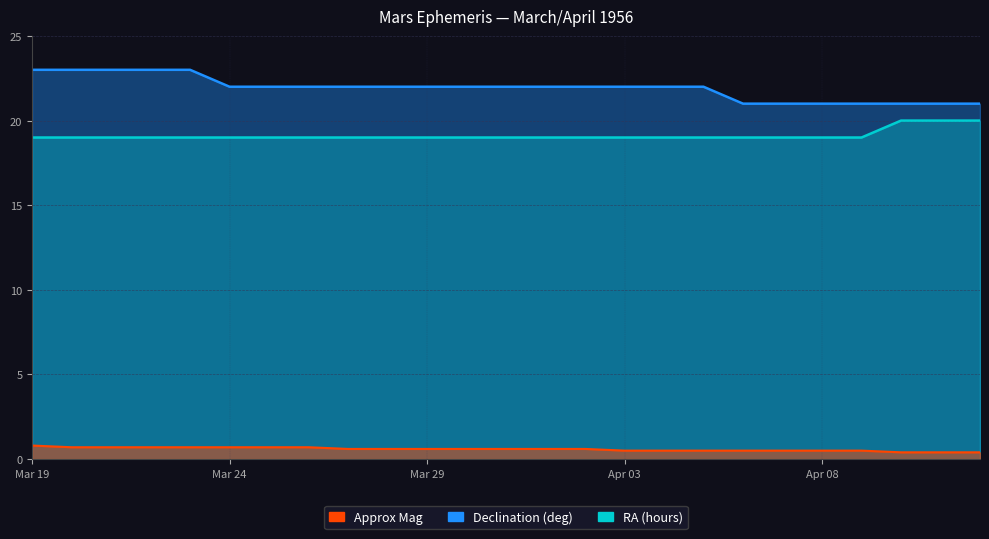

Which series has the widest spread of values?

Declination (deg)